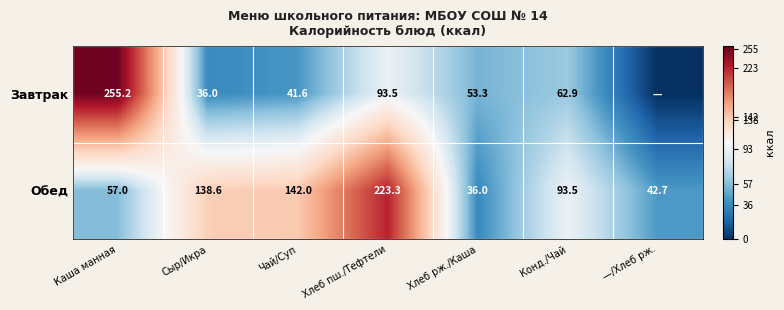

What is the total value across all series at Хлеб рж./Каша?

89.3